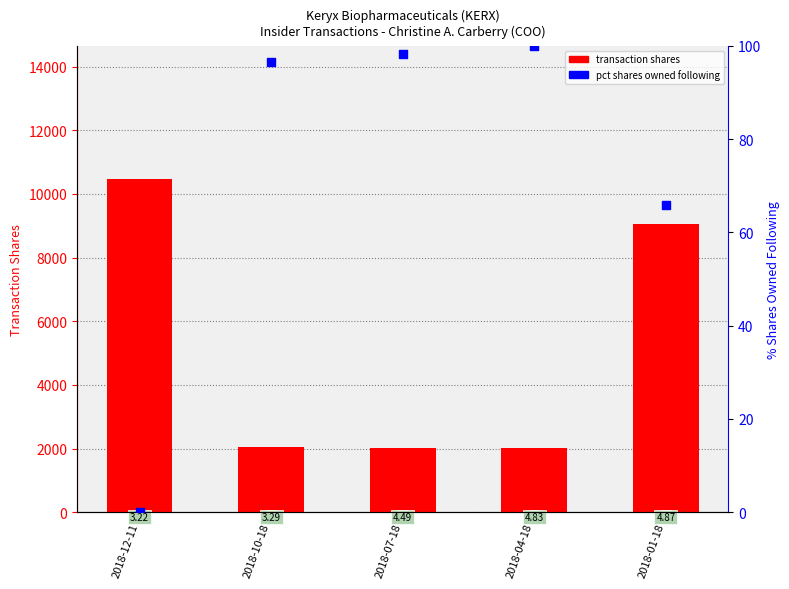

What are all the series names shown in the legend?

transaction shares, pct shares owned following